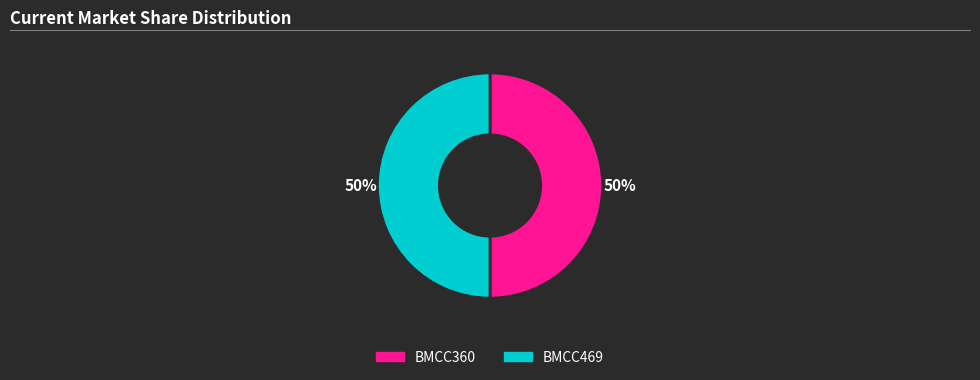

Combined, do BMCC360 and BMCC469 account for over 50%?

Yes